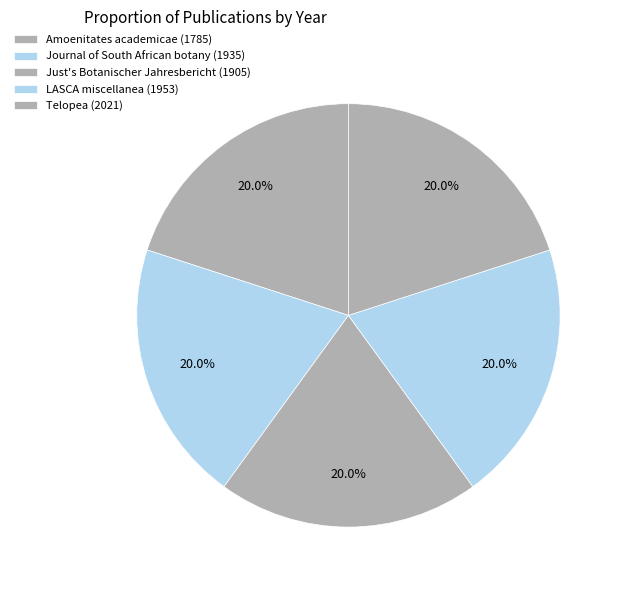

How many slices are in this pie chart?

5